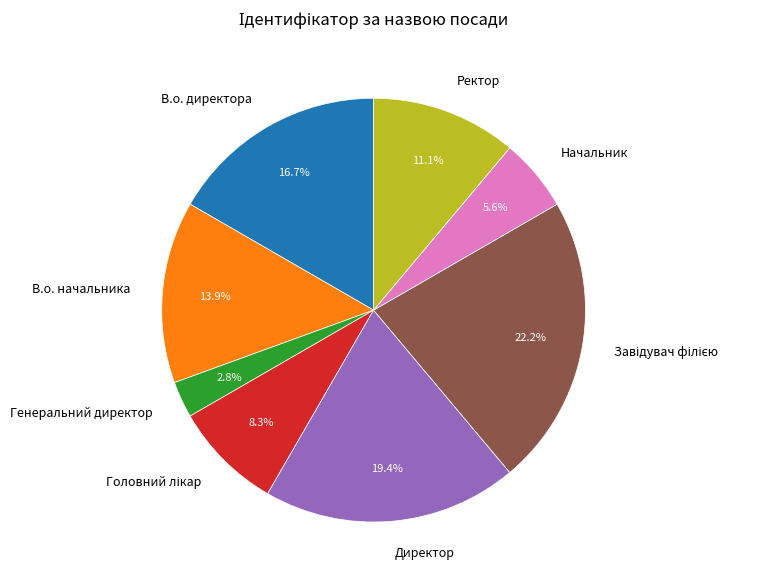

Which slice is the smallest?

Генеральний директор